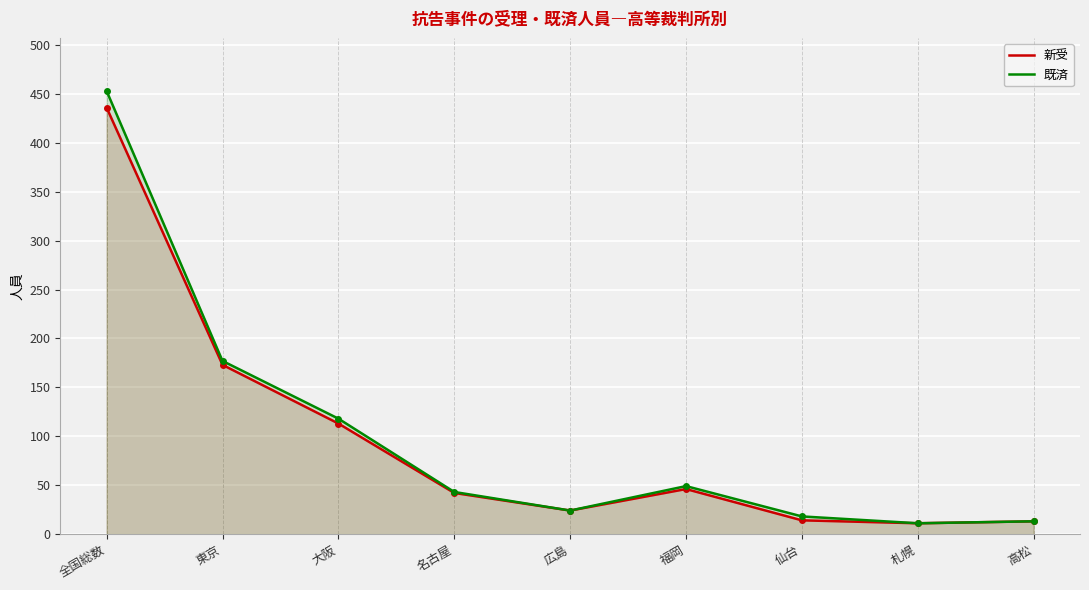

What is the smallest value displayed?

11